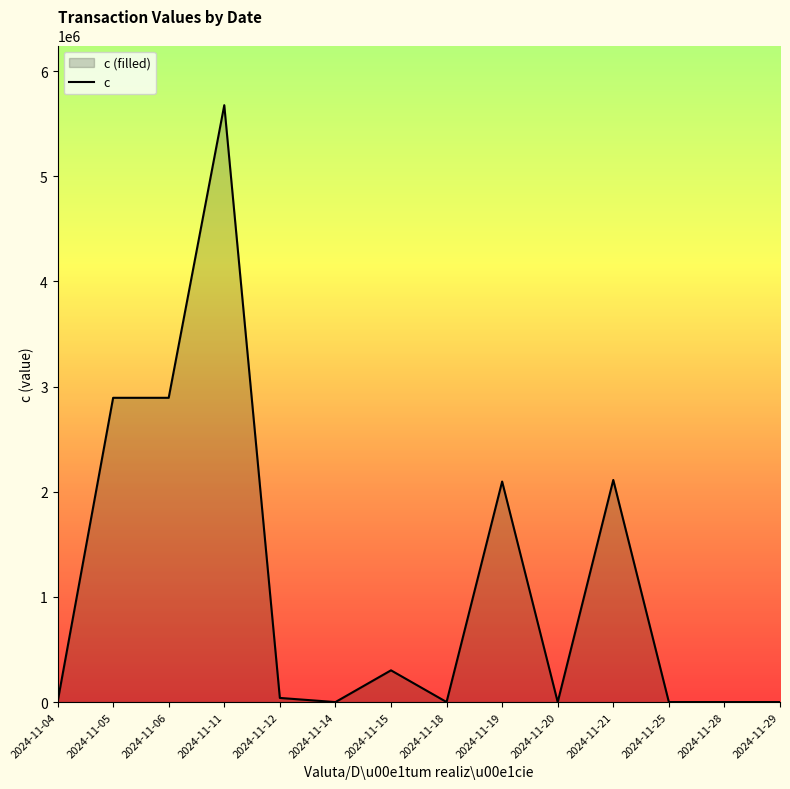

Reading left to right, list all the values displayed in this chart.

2024-11-04=123	2024-11-05=2893172	2024-11-06=2893223	2024-11-11=5675550	2024-11-12=39516	2024-11-14=7	2024-11-15=301927	2024-11-18=443	2024-11-19=2097003	2024-11-20=0	2024-11-21=2112024	2024-11-25=189	2024-11-28=143	2024-11-29=27